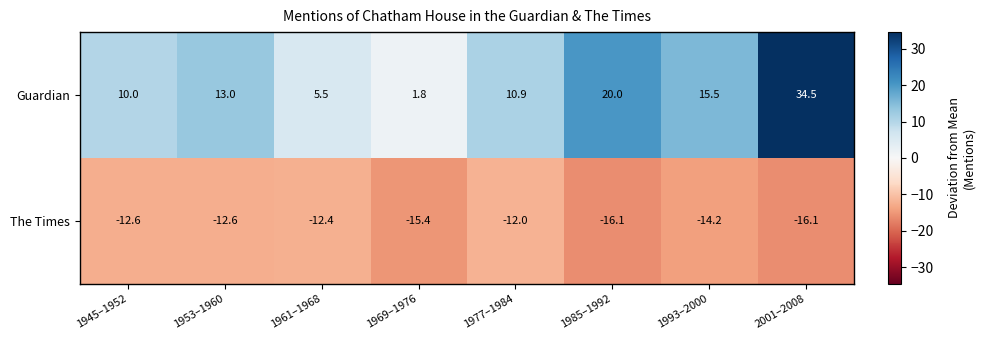

Where is Guardian nearest to the value 18?

1985–1992